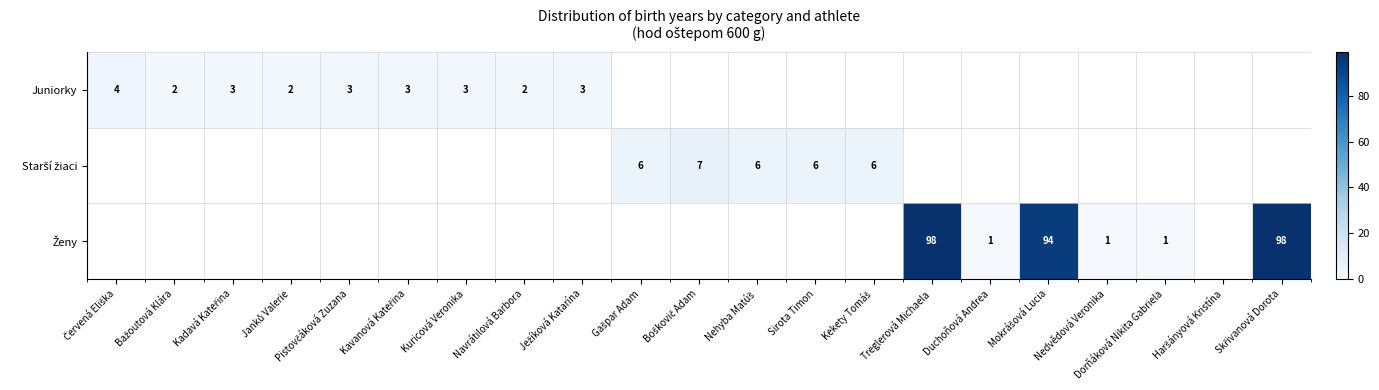

The Ženy series shows 1.6 at Nedvědová Veronika. True or false?

False